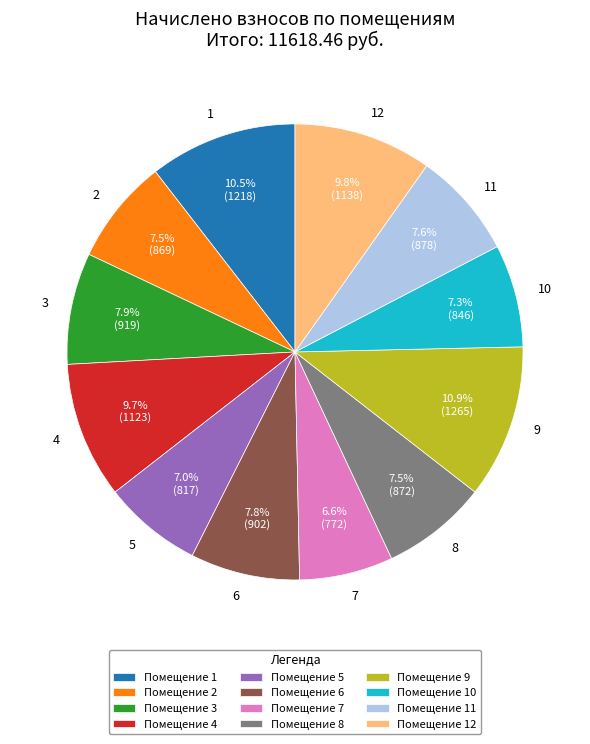

How much of the chart is everything except 5?

93.0%